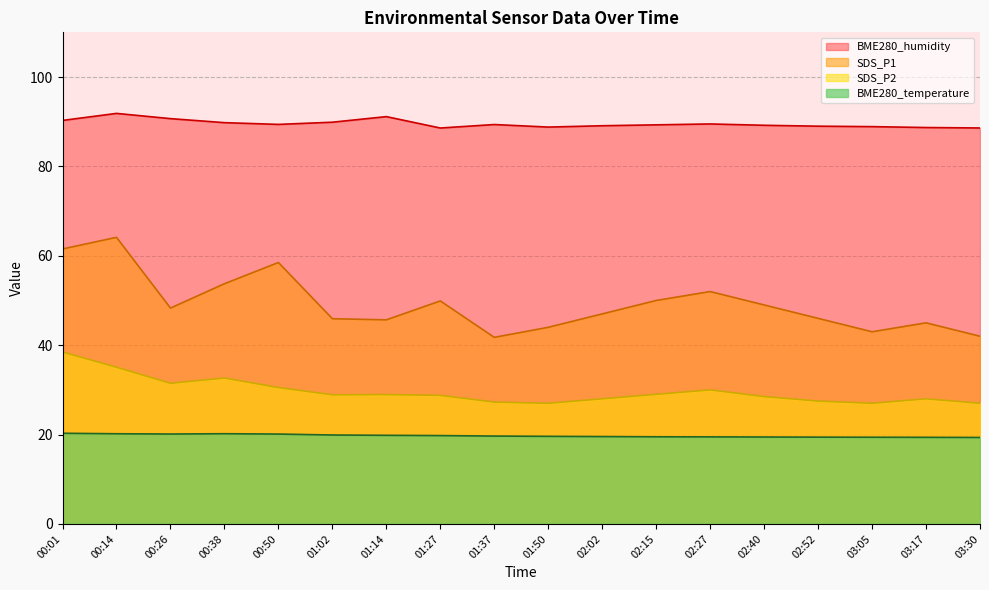

Which category has the lowest value in the SDS_P2 series?

01:50